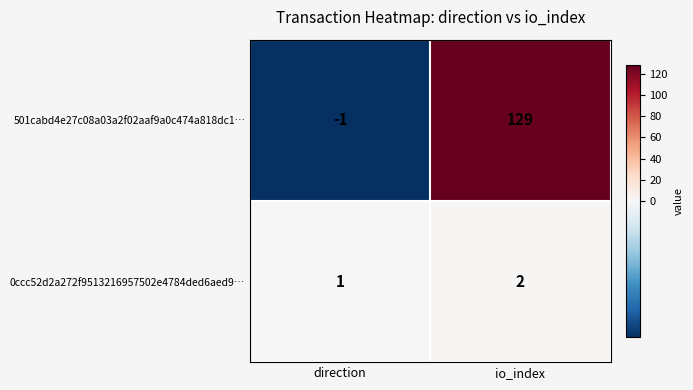

Which series has the largest total across all categories?

501cabd4e27c08a03a2f02aaf9a0c474a818dc1…